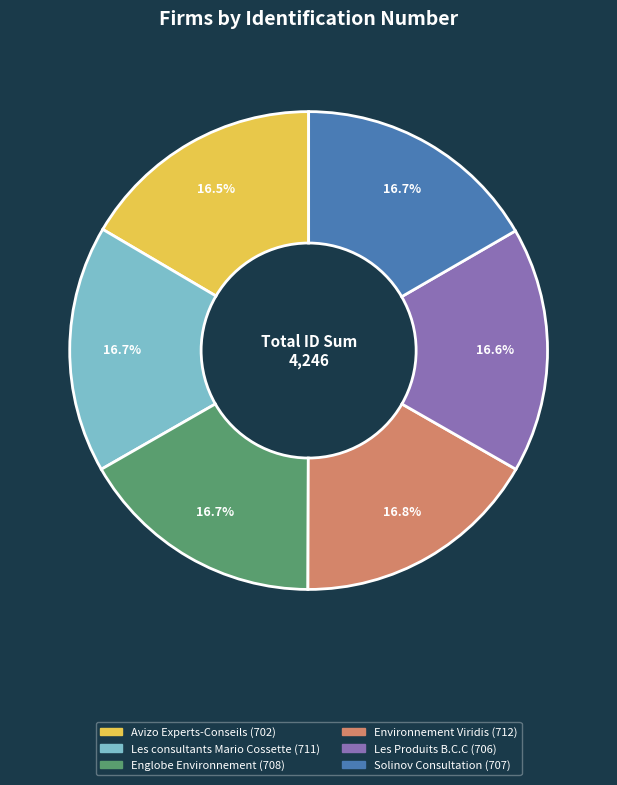

Does any single category account for the majority?

No